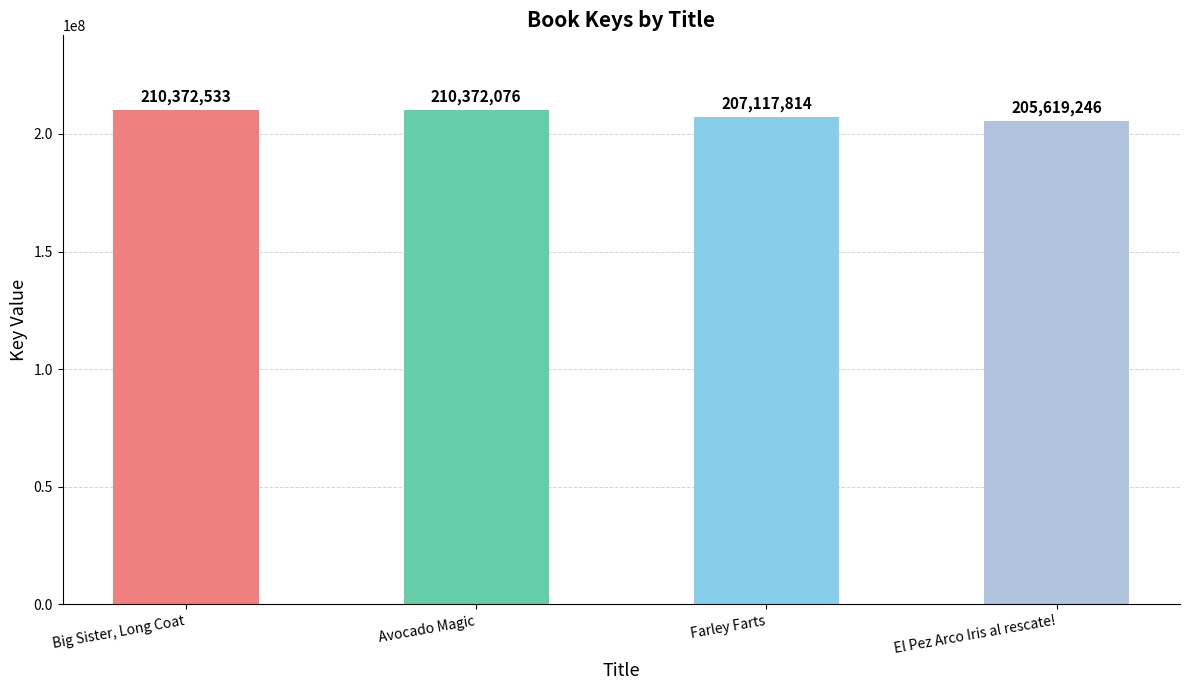

Is it true that the value at El Pez Arco Iris al rescate! is 131796427?

False